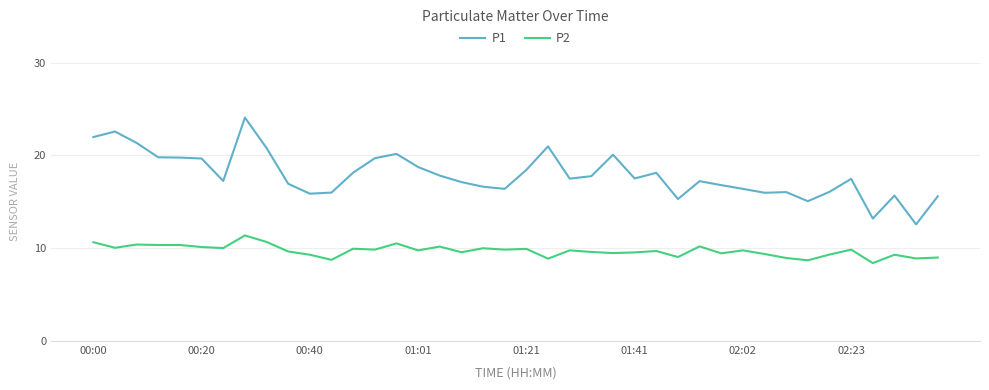

True or false: P2 and P1 intersect in this chart.

False